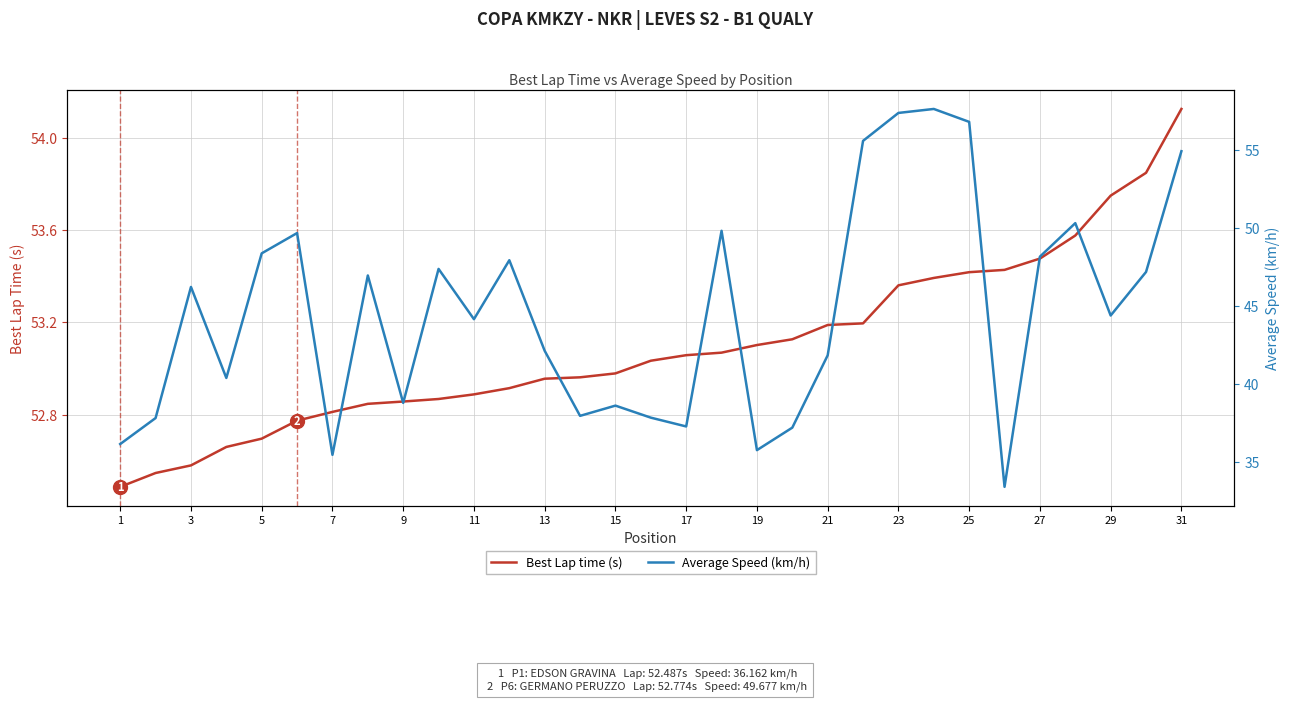

Reading left to right, what are all the values shown in this chart?

Best Lap time (s): 52.5	52.5	52.6	52.7	52.7	52.8	52.8	52.8	52.9	52.9	52.9	52.9	53.0	53.0	53.0	53.0	53.1	53.1	53.1	53.1	53.2	53.2	53.4	53.4	53.4	53.4	53.5	53.6	53.8	53.8	54.1
Average Speed (km/h): 36.2	37.8	46.2	40.4	48.4	49.7	35.5	47.0	38.8	47.4	44.2	47.9	42.1	38.0	38.6	37.9	37.3	49.8	35.8	37.2	41.8	55.6	57.4	57.6	56.8	33.4	48.2	50.3	44.4	47.2	54.9